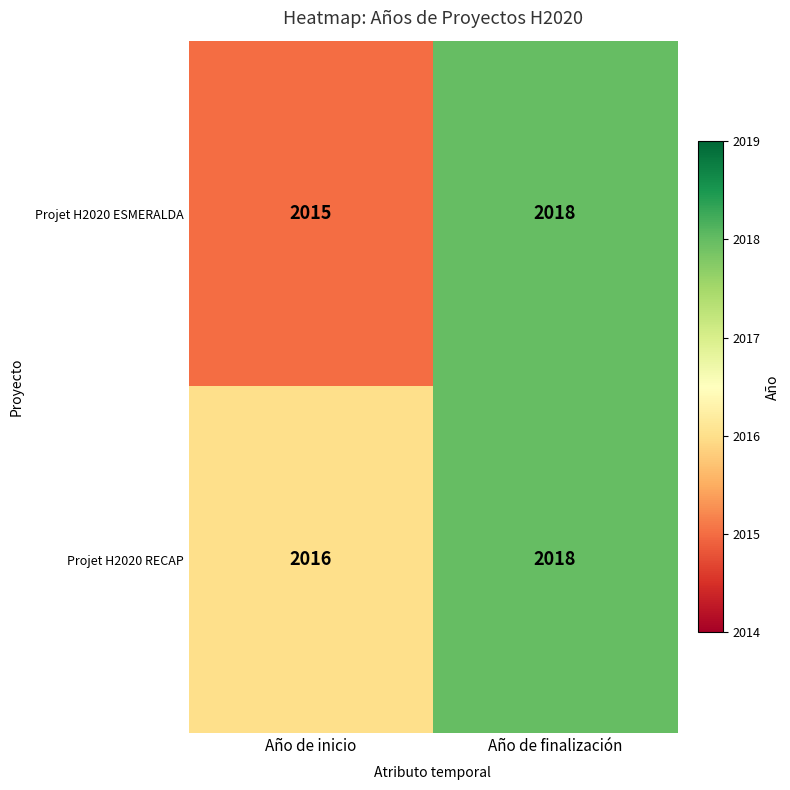

Where is Projet H2020 ESMERALDA nearest to the value 2016?

Año de inicio